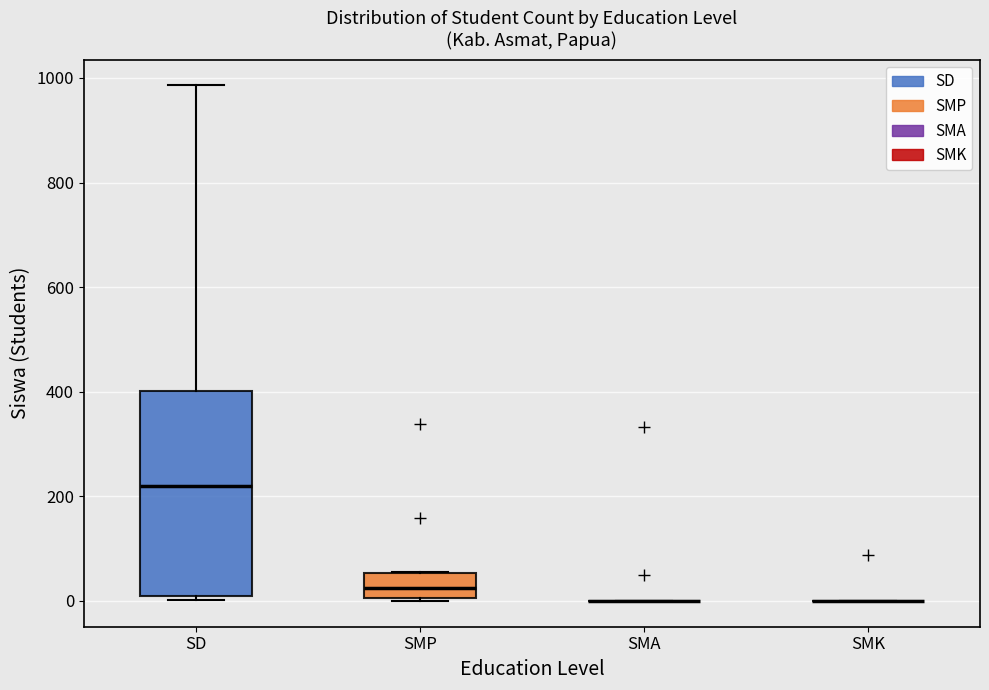

Reading left to right, read every box against the y-axis: the position of its median line, the range the box covers, and the ends of its whiskers. The values are not printed on the chart, so give them approximately, as read against the axis.

SD: median 220, box 0 to 400, whiskers 0 (just below the box's lower edge) to 980
SMP: median 20, box 0 to 60, whiskers 0 to 60
SMA: box collapsed to a line at 0, whiskers 0 to 0
SMK: box collapsed to a line at 0, whiskers 0 to 0